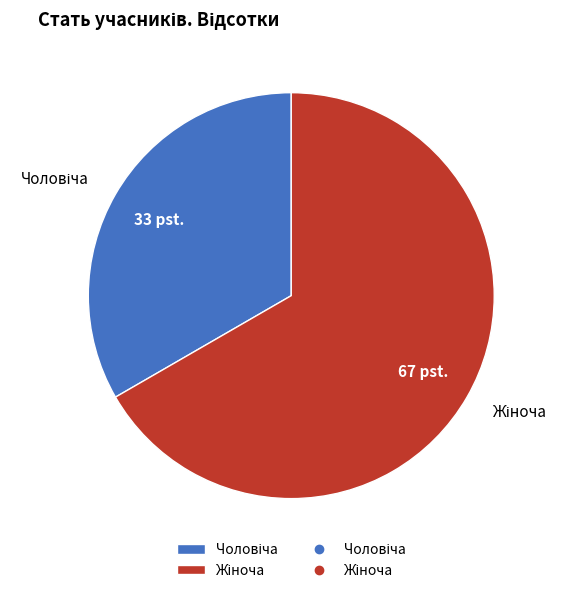

Is there any slice that represents more than half of the pie?

Yes